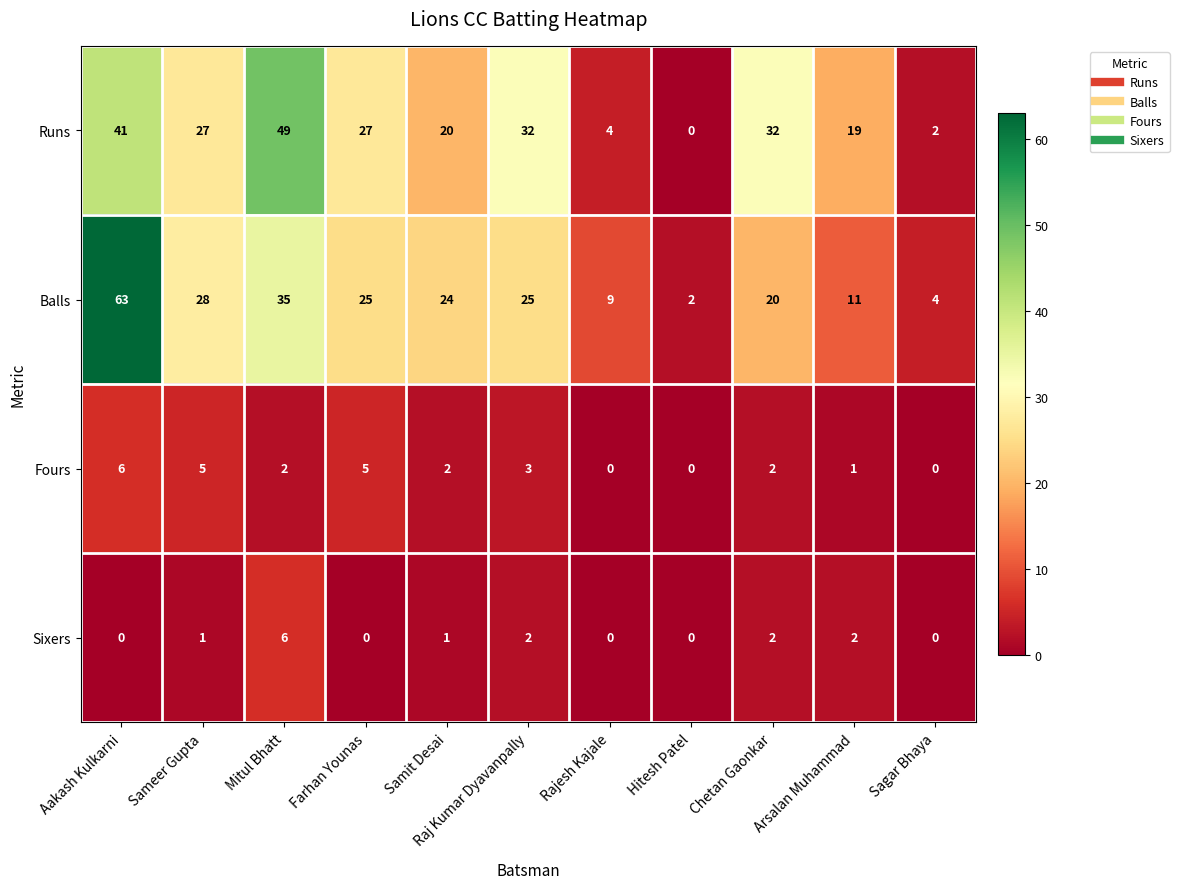

What is the total value across all series at Mitul Bhatt?

92